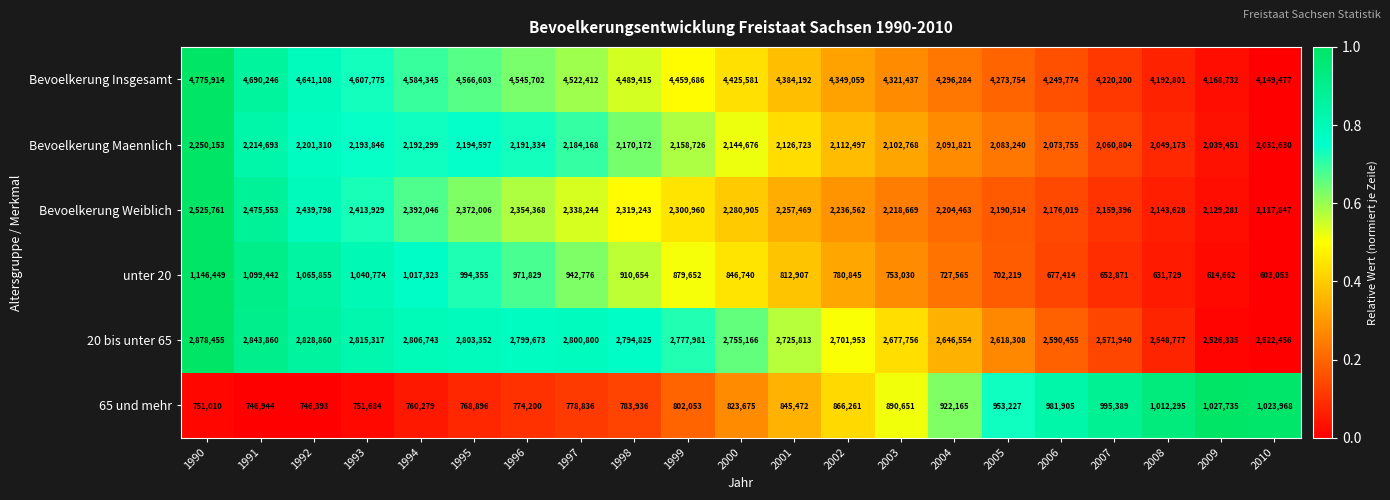

What value does the 20 bis unter 65 series have at 2009?

2526335